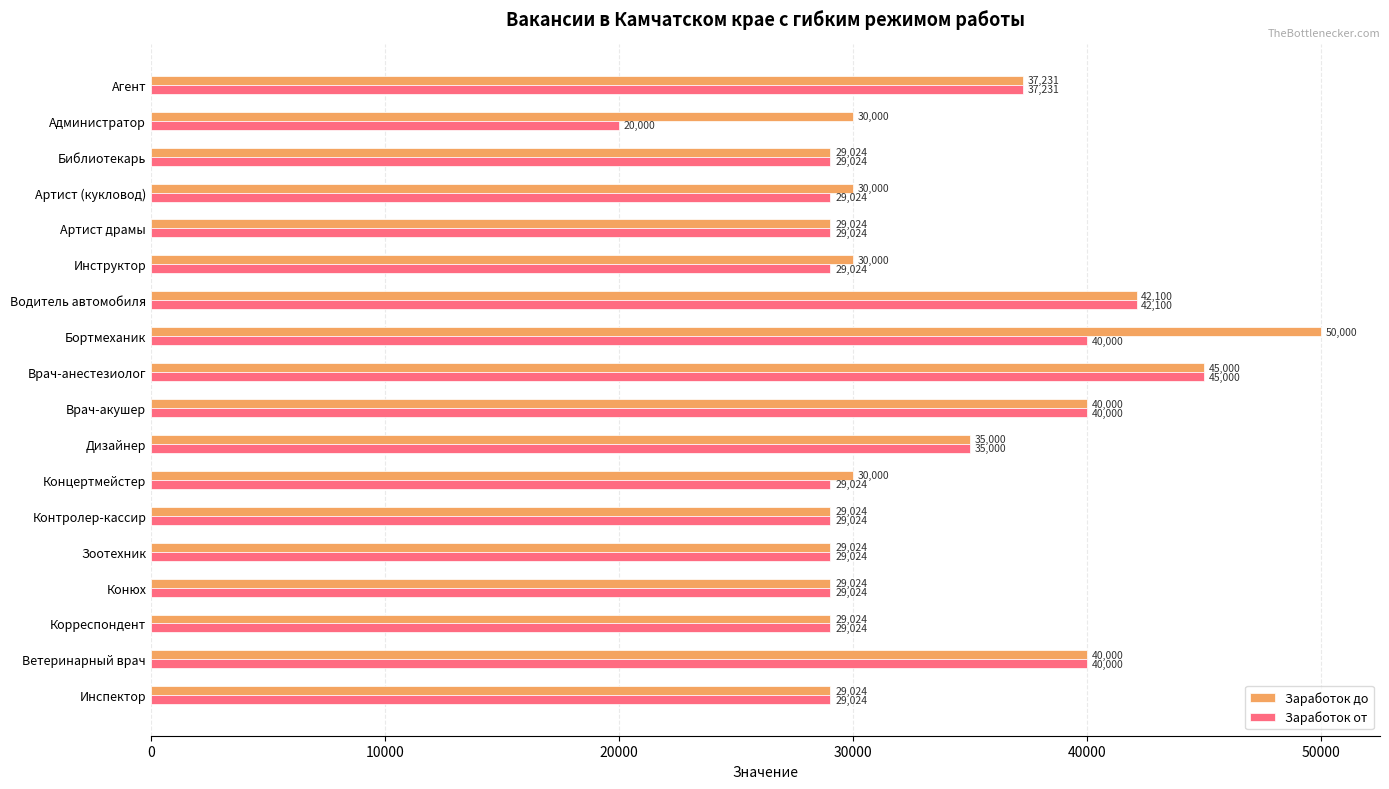

True or false: Заработок от has a value of 13120 at Артист (кукловод).

False